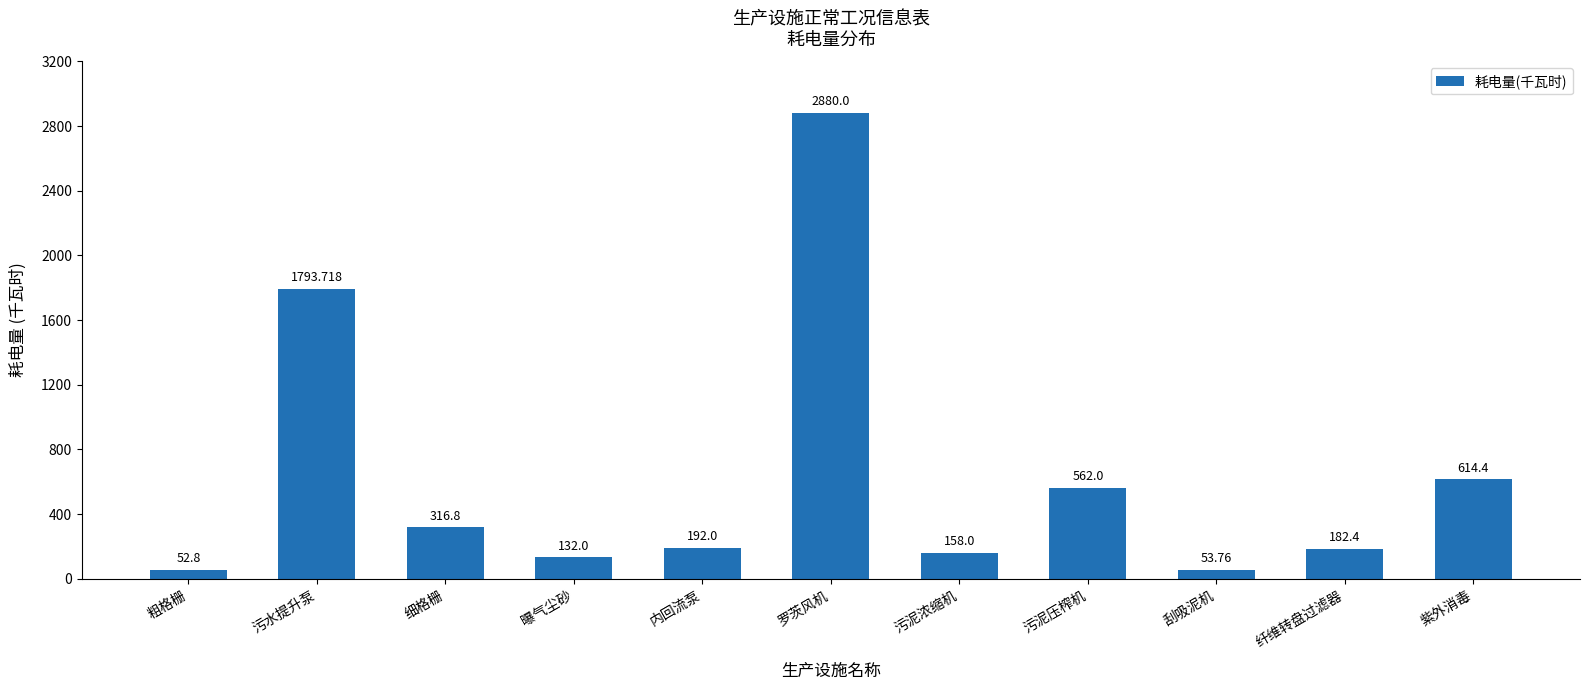

Rank the categories by value from highest to lowest.

罗茨风机, 污水提升泵, 紫外消毒, 污泥压榨机, 细格栅, 内回流泵, 纤维转盘过滤器, 污泥浓缩机, 曝气尘砂, 刮吸泥机, 粗格栅